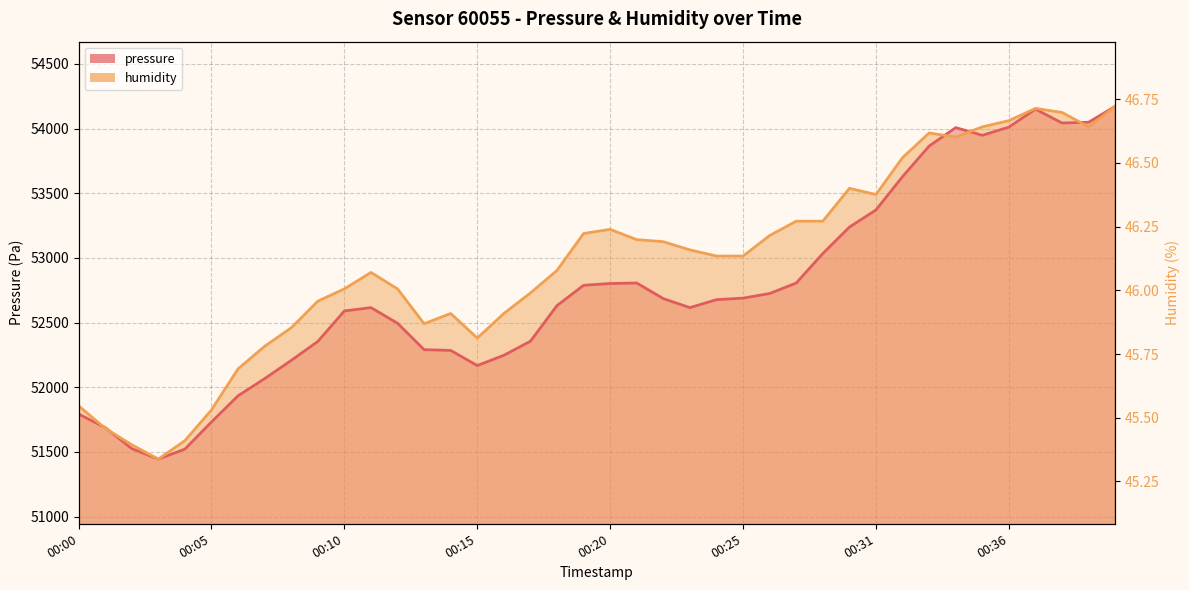

At which category is the sum across all series the highest?

00:40